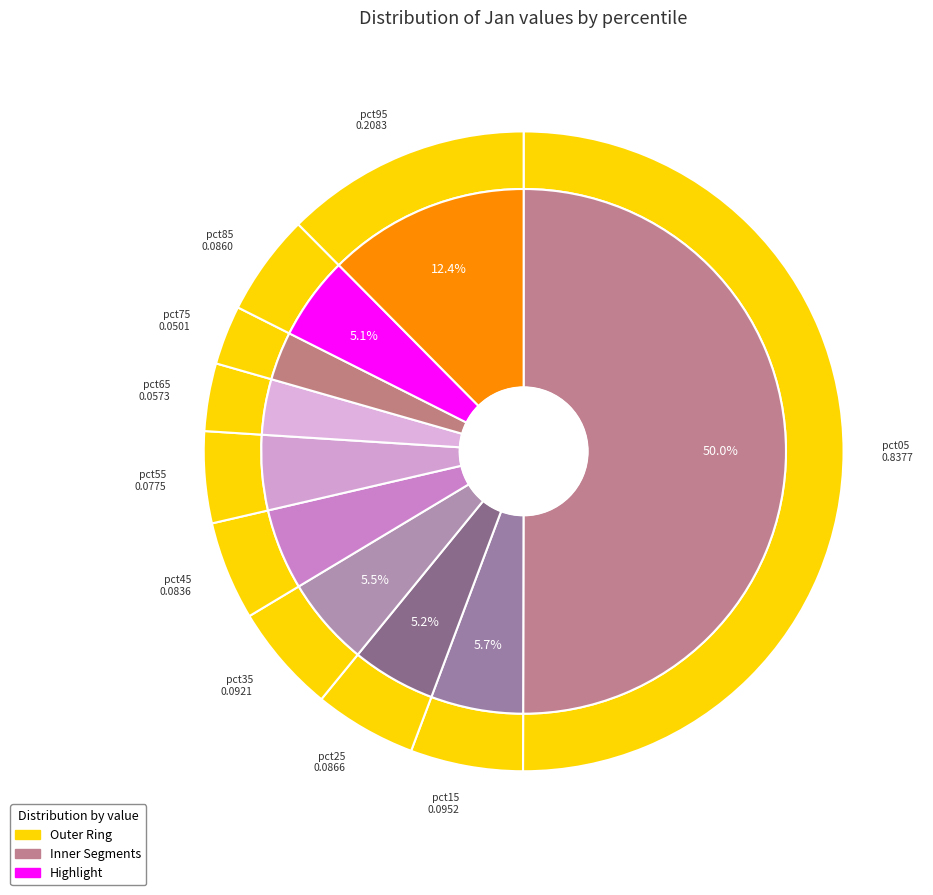

Count the number of slices in the pie.

10